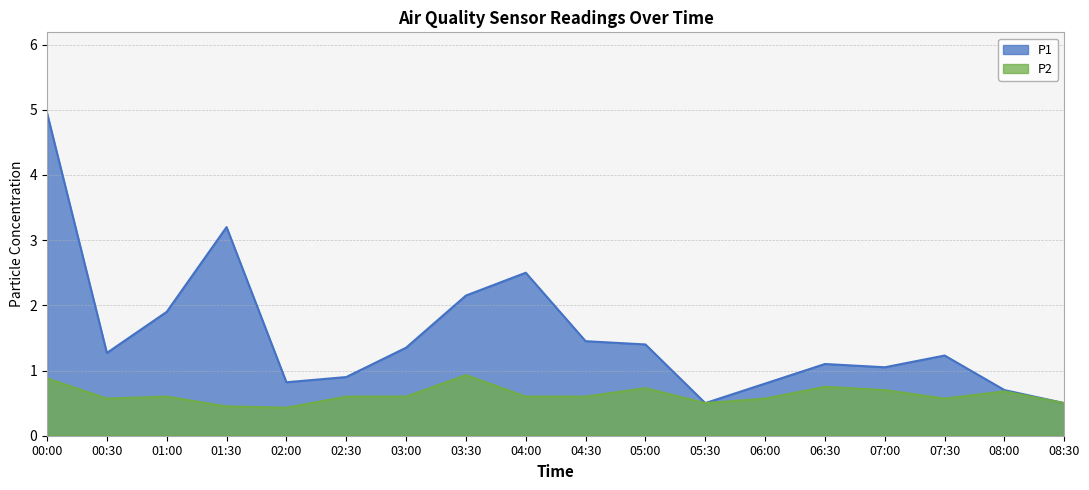

True or false: P2 has more than 2 interior local peaks.

True